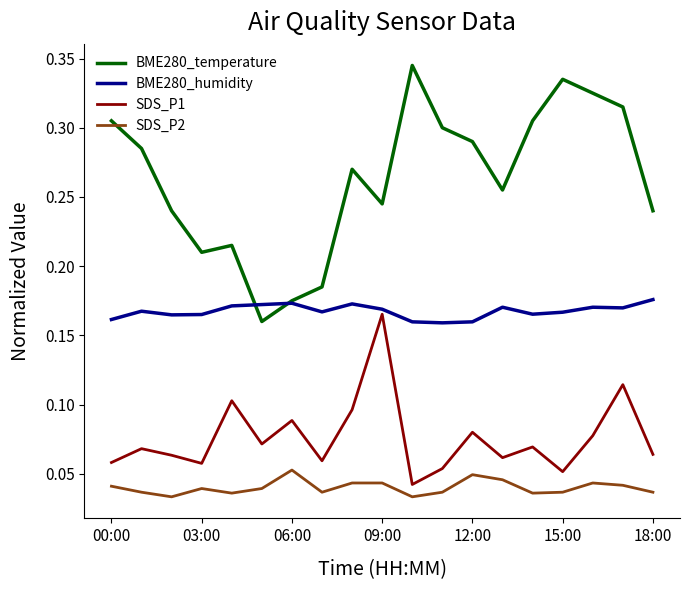

Which series has the widest spread of values?

BME280_temperature